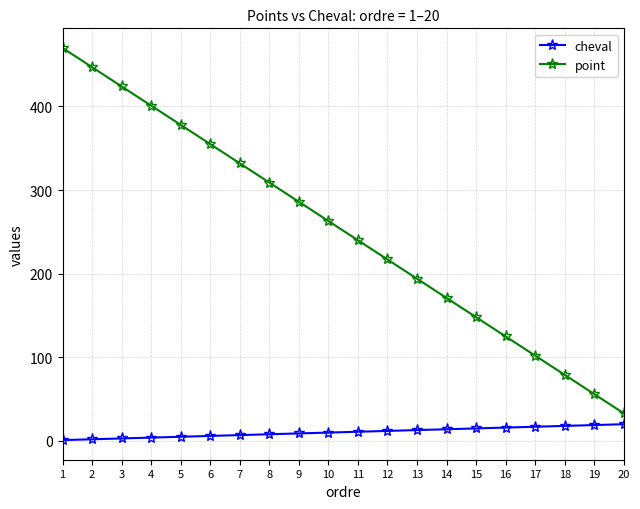

Which series changed the most between 11 and 20?

point